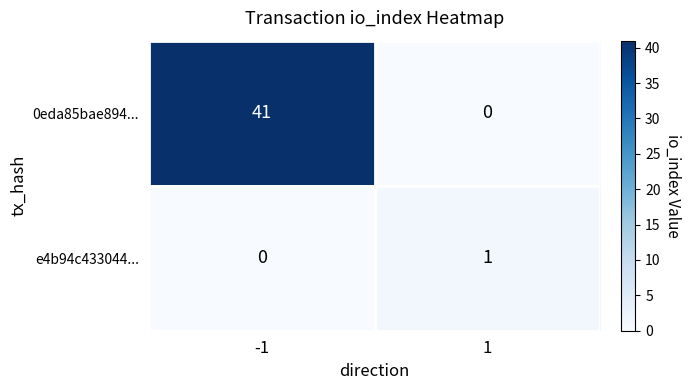

Is it true that 0eda85bae894... equals 0 at 1?

True